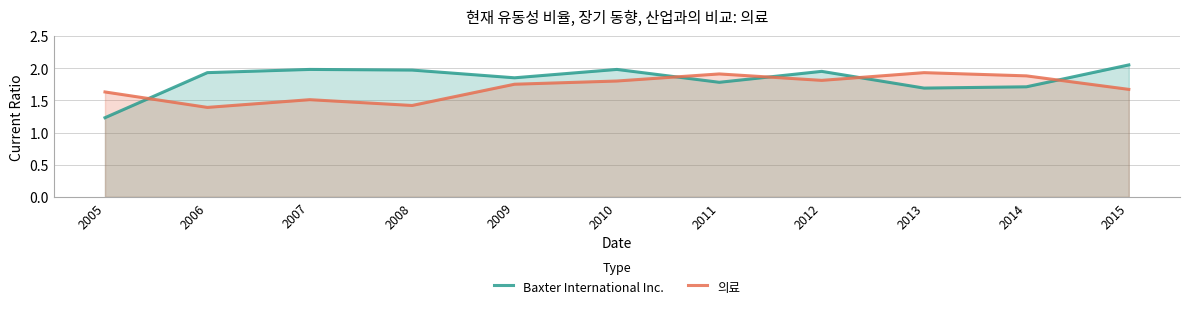

Reading left to right, extract all data points from this chart.

Baxter International Inc.: 2005=1.2	2006=1.9	2007=2.0	2008=2.0	2009=1.9	2010=2.0	2011=1.8	2012=1.9	2013=1.7	2014=1.7	2015=2.0
의료: 2005=1.6	2006=1.4	2007=1.5	2008=1.4	2009=1.8	2010=1.8	2011=1.9	2012=1.8	2013=1.9	2014=1.9	2015=1.7